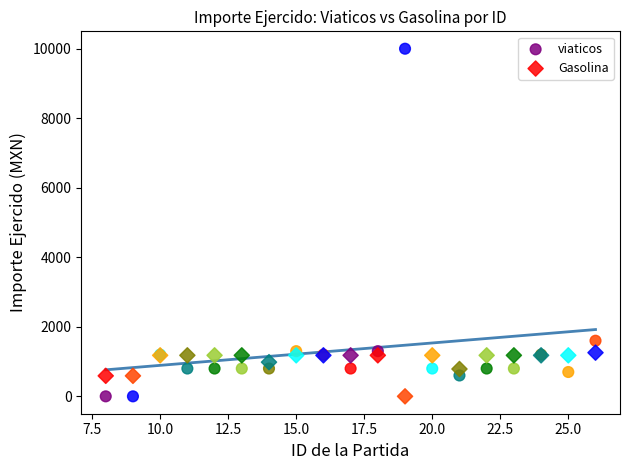

Which series reaches the maximum Y coordinate?

viaticos